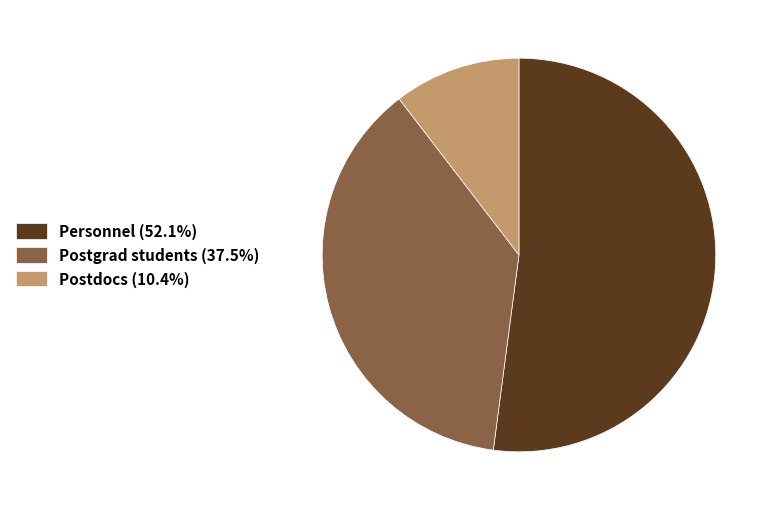

How many slices are in this pie chart?

3